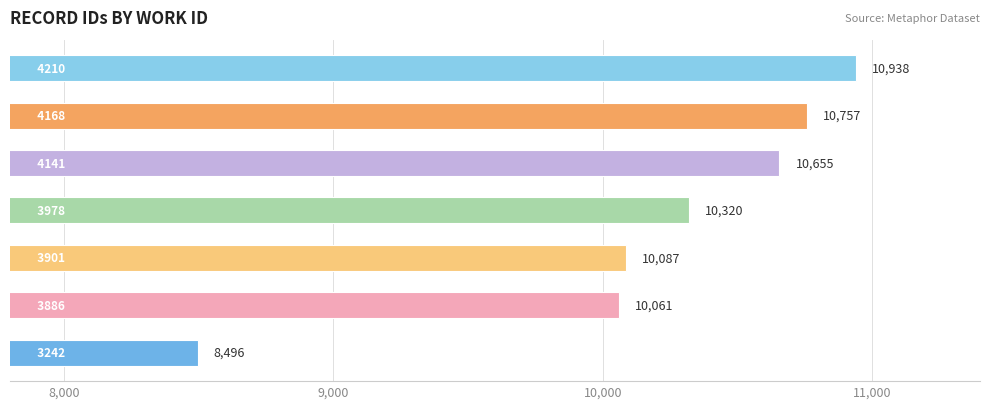

What is the minimum value shown in the chart?

8496